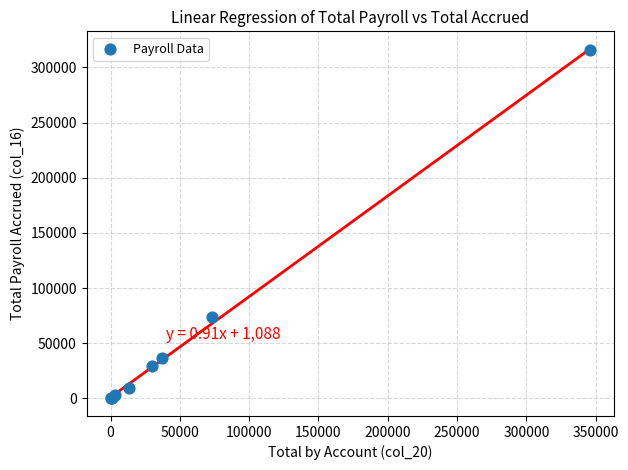

What Y value in the scatter plot is closest to 157767?

73518.4